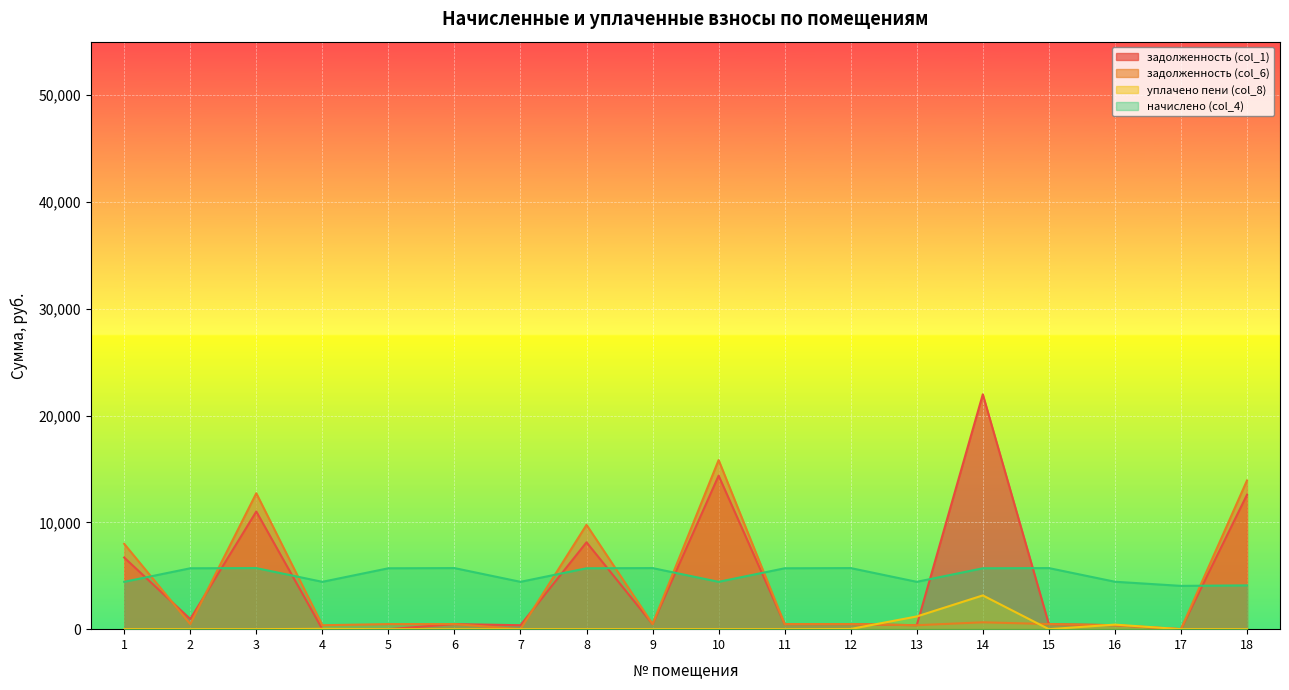

Which series ends up on top after the final intersection of задолженность (col_6) and задолженность (col_1)?

задолженность (col_6)